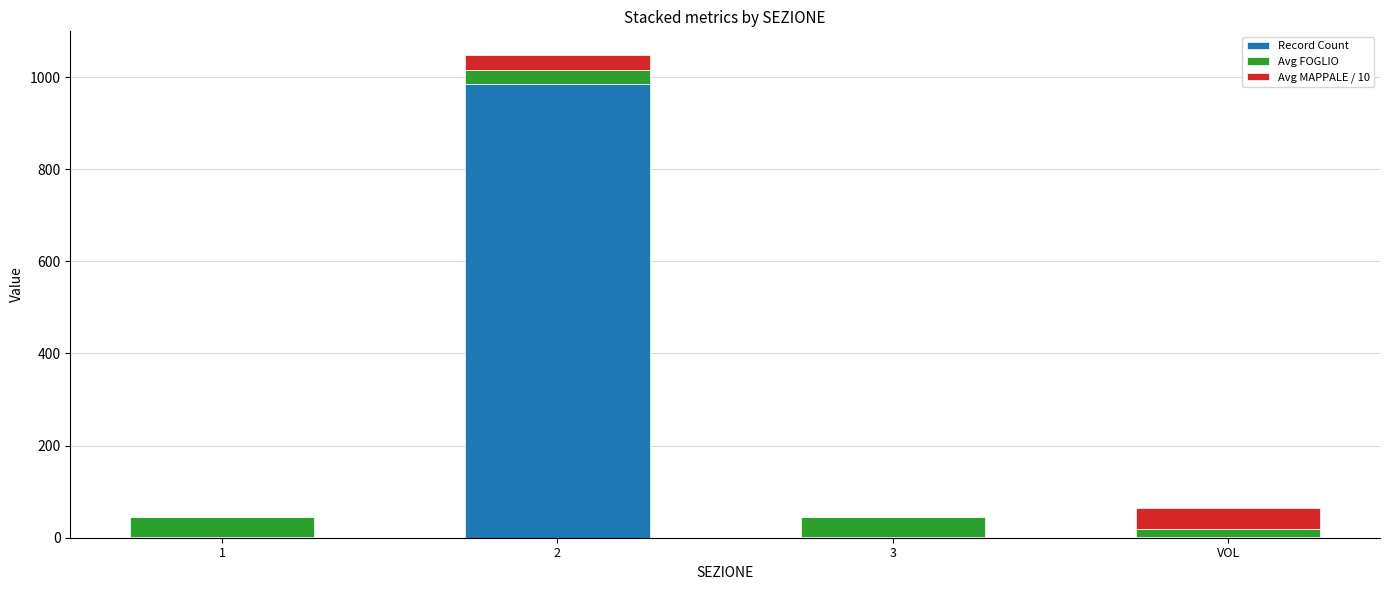

What is the highest value of the Record Count series?

985.0